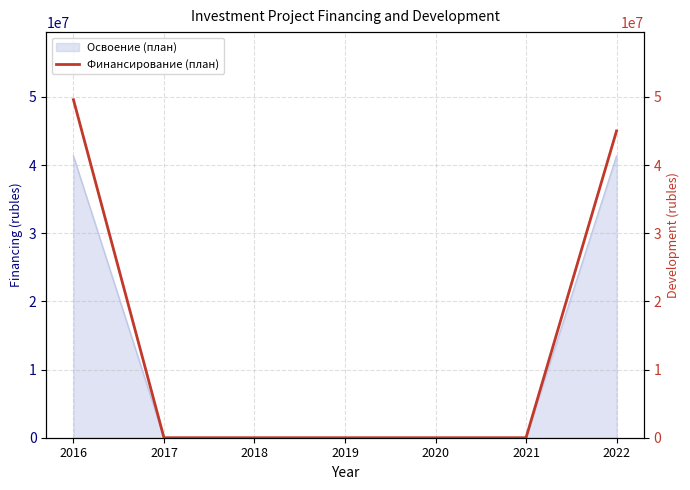

Rank the categories by value from lowest to highest.

2017, 2018, 2019, 2020, 2021, 2022, 2016